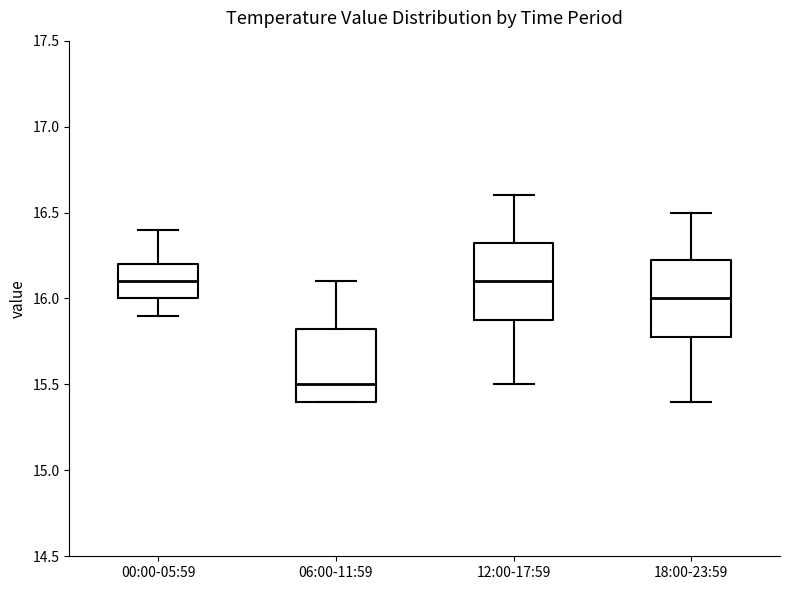

Reading left to right, read every box against the y-axis: the position of its median line, the range the box covers, and the ends of its whiskers. The values are not printed on the chart, so give them approximately, as read against the axis.

00:00-05:59: median 16.10, box 16.00 to 16.20, whiskers 15.90 to 16.40
06:00-11:59: median 15.50, box 15.40 to 15.85, whiskers 15.40 to 16.10
12:00-17:59: median 16.10, box 15.90 to 16.35, whiskers 15.50 to 16.60
18:00-23:59: median 16.00, box 15.80 to 16.25, whiskers 15.40 to 16.50